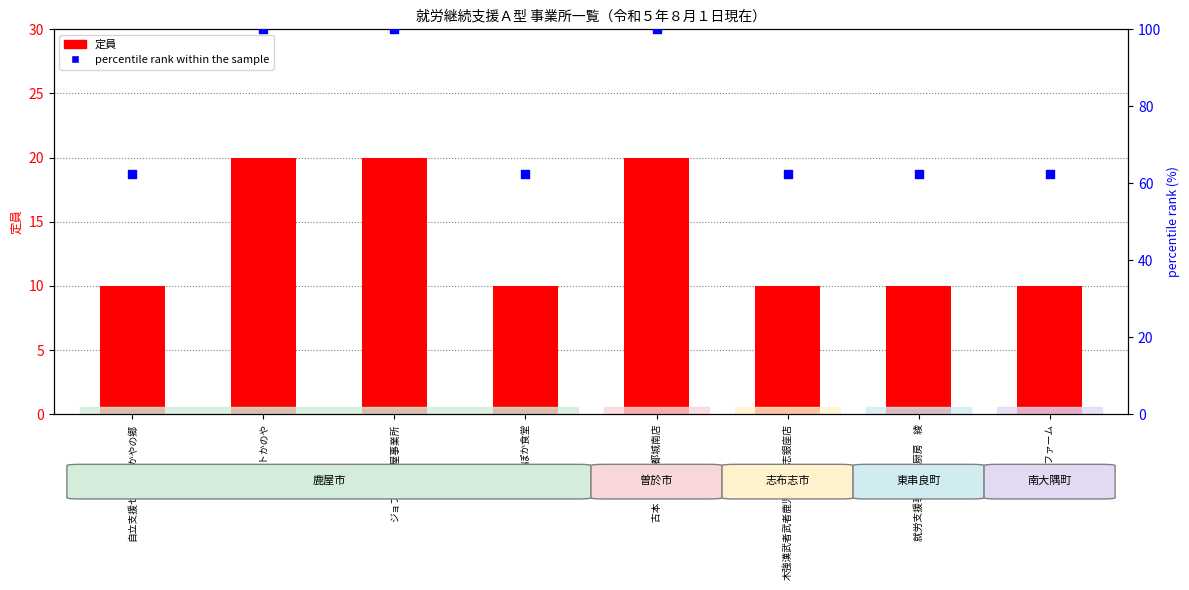

At which category is the sum across all series the highest?

サポートかのや